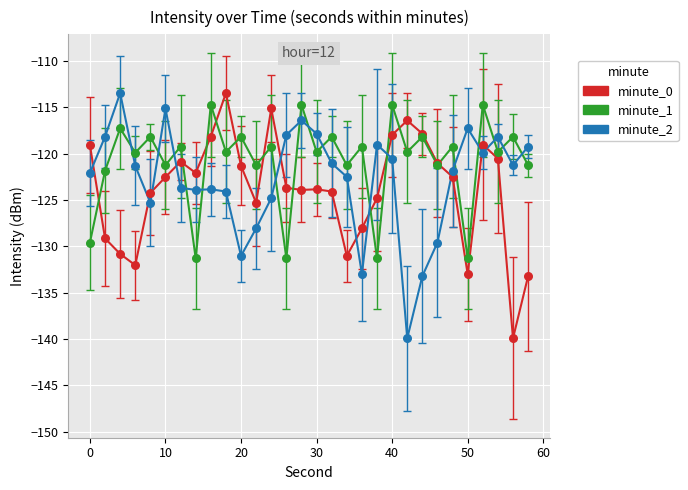

What is the minimum value shown in the chart?

-139.9